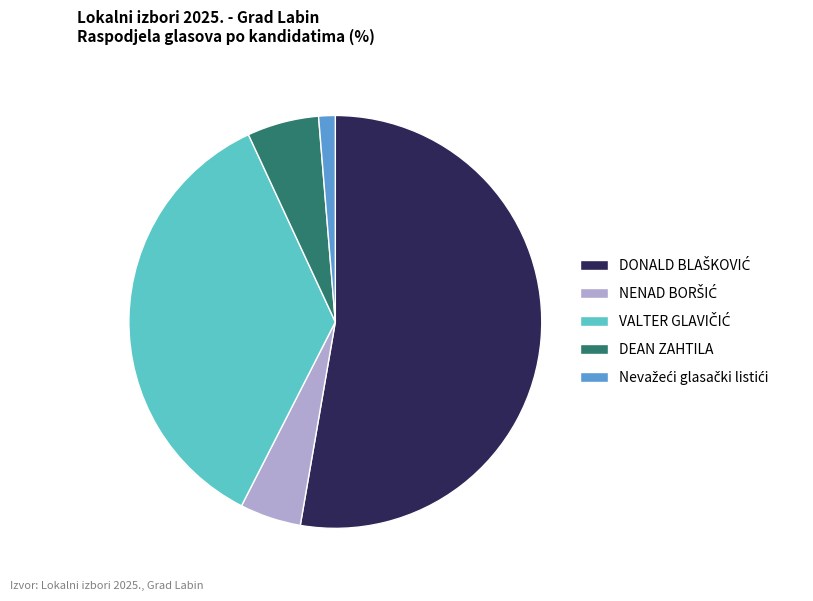

Does any single category account for the majority?

Yes